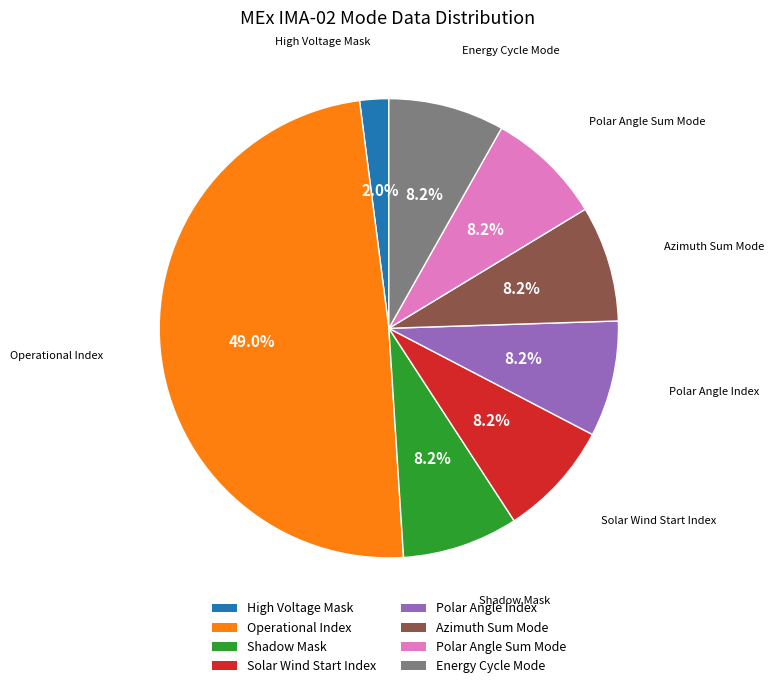

To the nearest percent, what is the average slice percentage?

12%